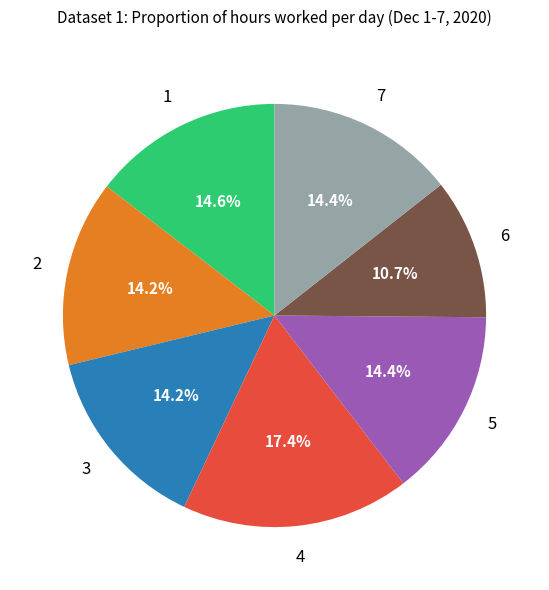

Does any single category account for the majority?

No